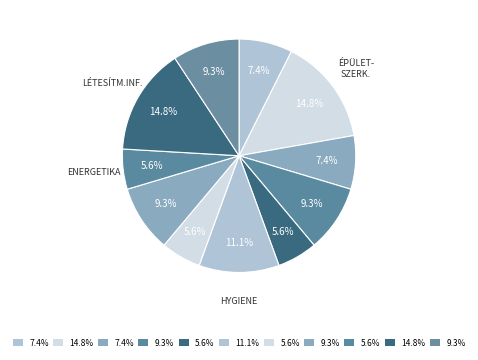

How many slices are in this pie chart?

11